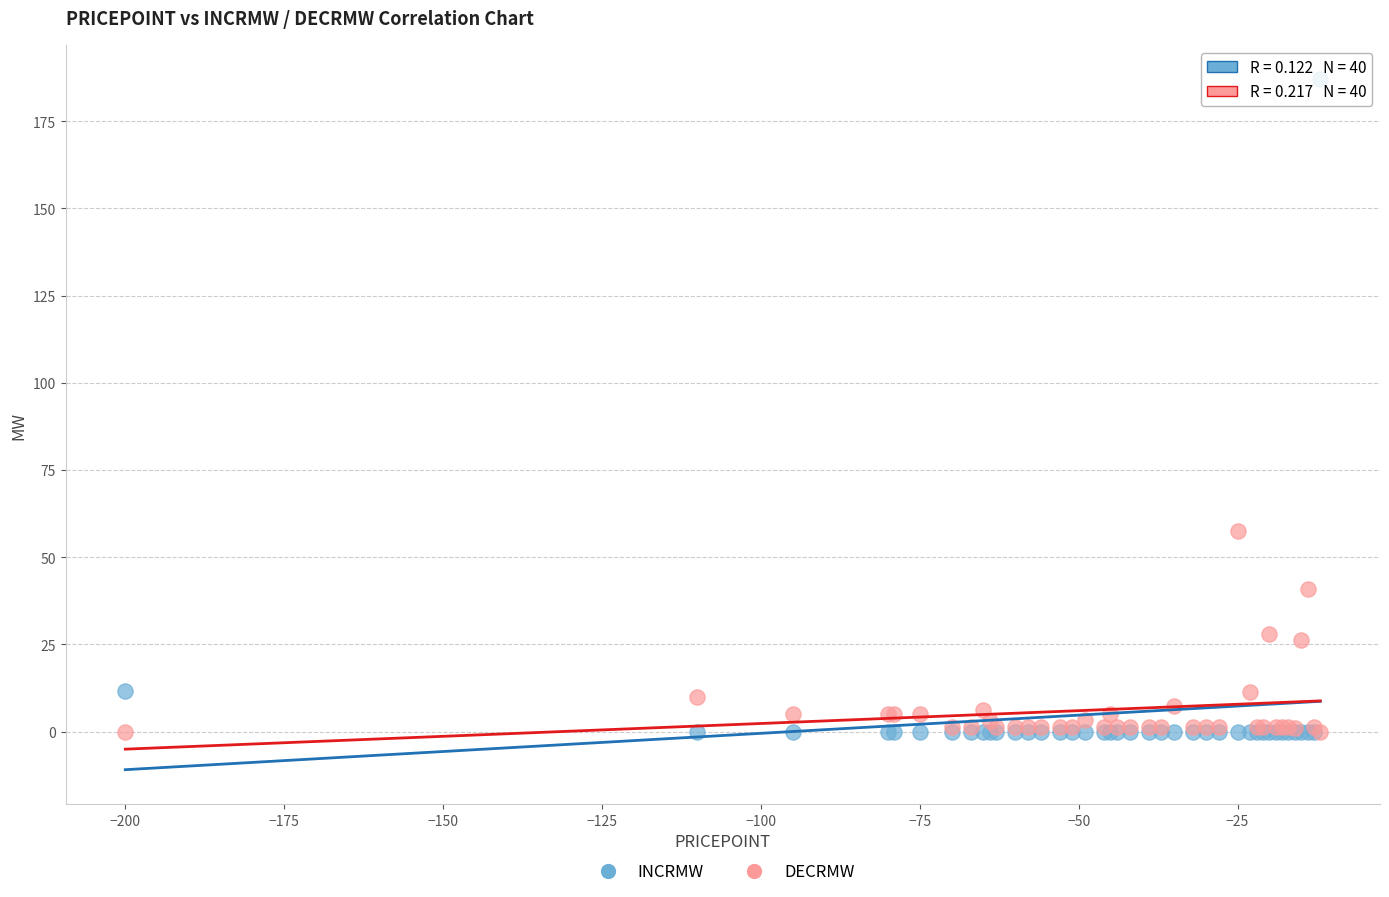

Which series contains the highest Y value?

INCRMW